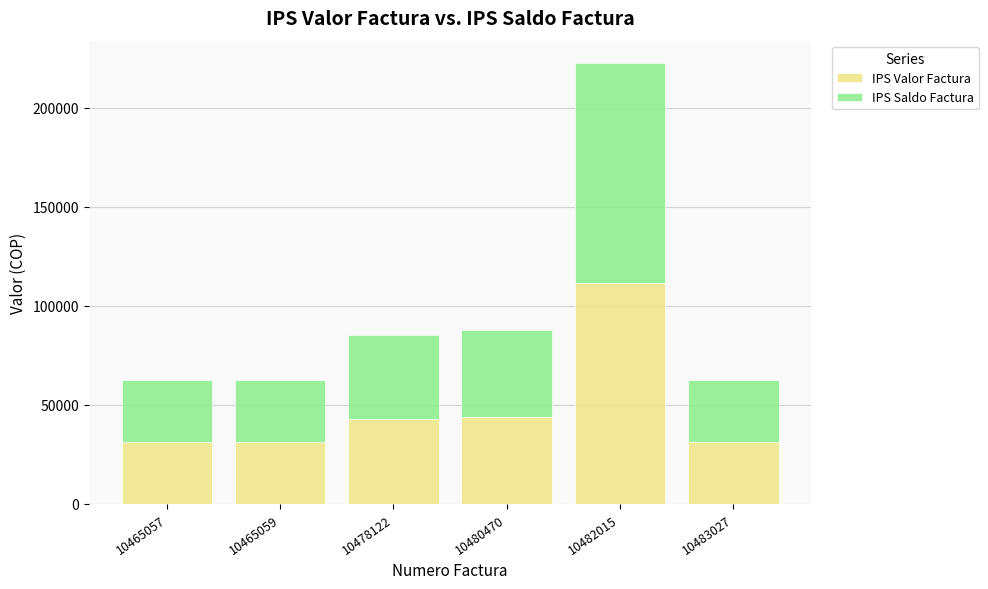

What value does the IPS Valor Factura series have at 10482015, to the nearest 100?

111400